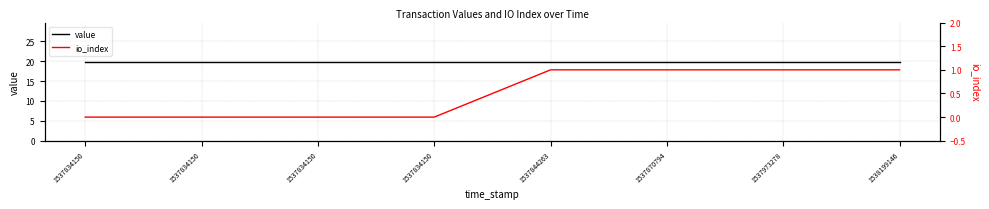

True or false: value and io_index cross at least once.

False